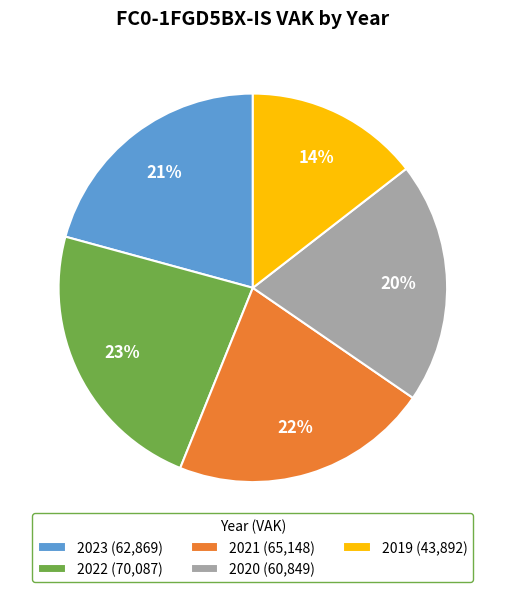

Do 2023 (62,869) and 2021 (65,148) together represent more than half of the pie?

No